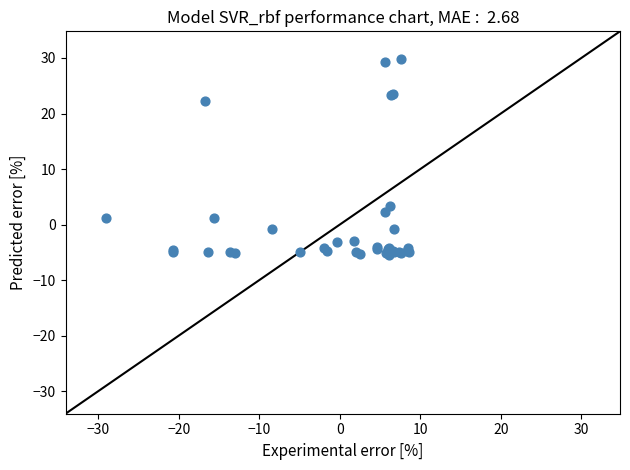

What Y value in the scatter plot is closest to 12?

3.4